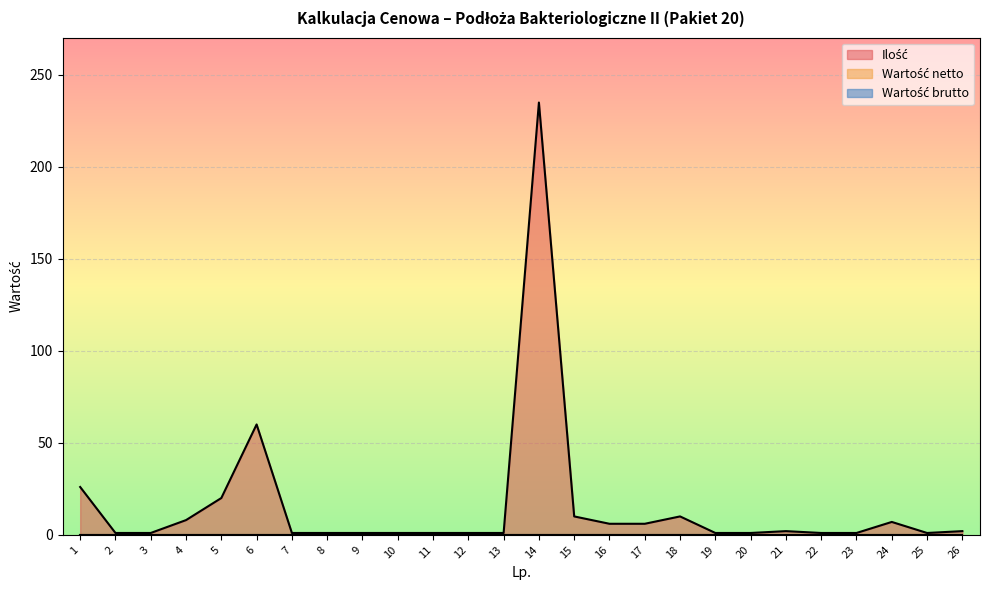

What is the value of the Ilość point at the 10th from the left?

1